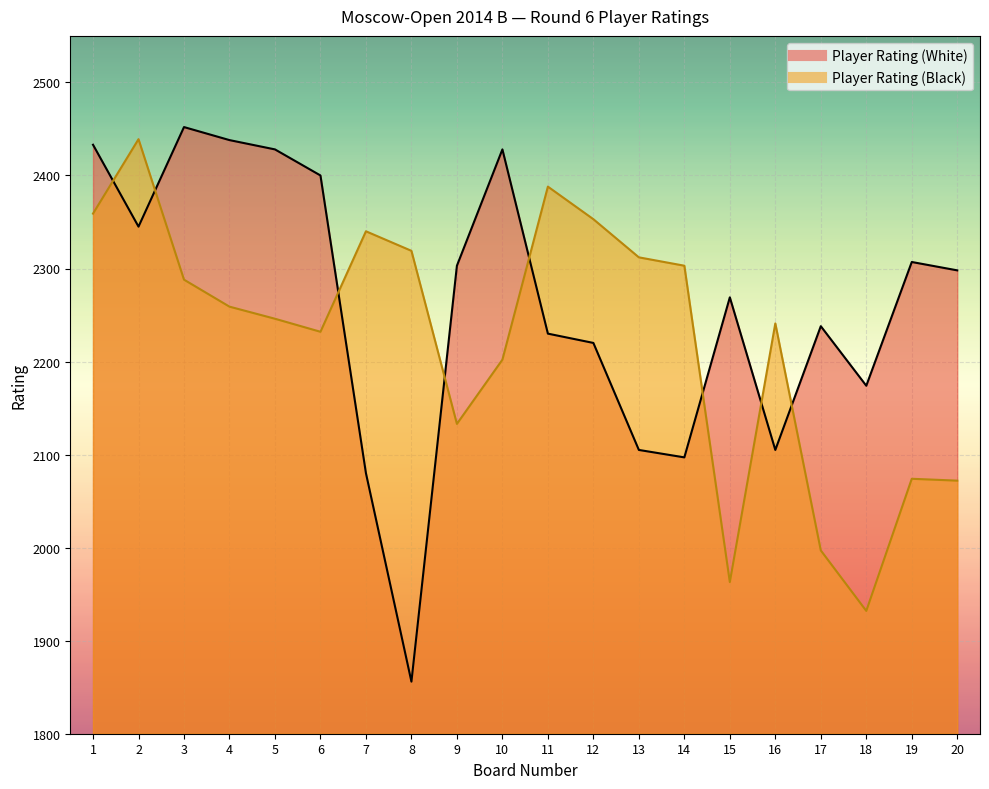

List the series in order of their peak value, highest first.

Player Rating (White), Player Rating (Black)